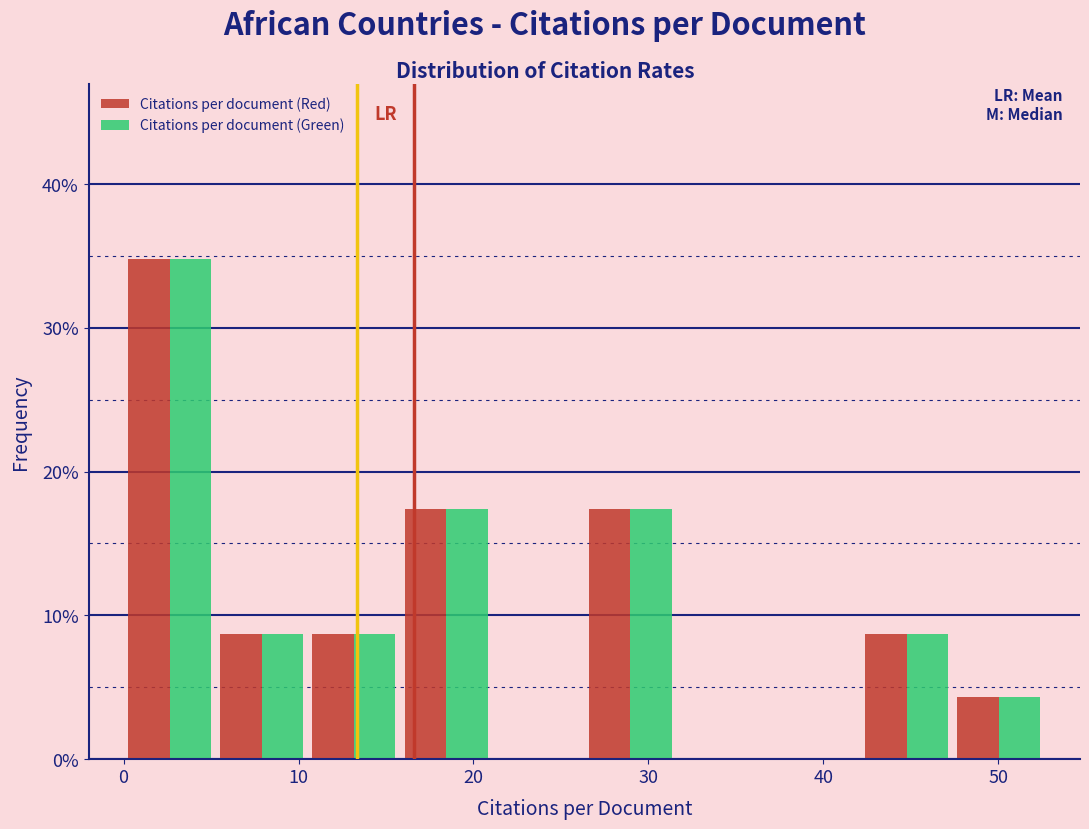

Reading left to right, transcribe this chart: for each range on the x-axis, give the height of each series' bar. Neither the bar edges nor the heights are printed on the chart, so give them approximately, as read against the axes.

0 to 5: Citations per document (Red)=35	Citations per document (Green)=35
5 to 11: Citations per document (Red)=9	Citations per document (Green)=9
11 to 16: Citations per document (Red)=9	Citations per document (Green)=9
16 to 21: Citations per document (Red)=17	Citations per document (Green)=17
21 to 26: Citations per document (Red)=0	Citations per document (Green)=0
26 to 32: Citations per document (Red)=17	Citations per document (Green)=17
32 to 37: Citations per document (Red)=0	Citations per document (Green)=0
37 to 42: Citations per document (Red)=0	Citations per document (Green)=0
42 to 47: Citations per document (Red)=9	Citations per document (Green)=9
47 to 53: Citations per document (Red)=4	Citations per document (Green)=4